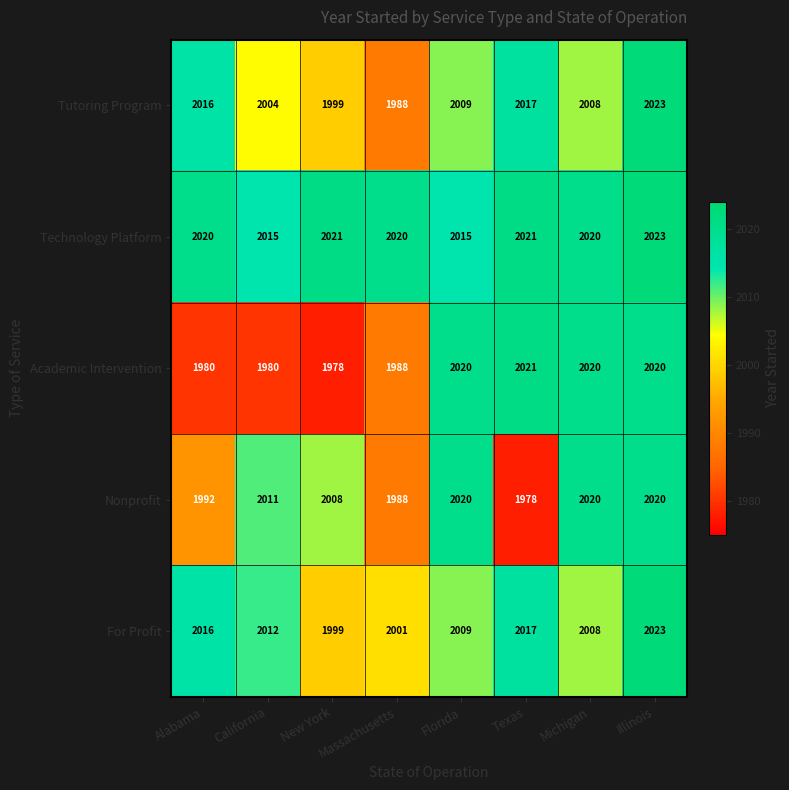

Read the Technology Platform value at Alabama.

2020